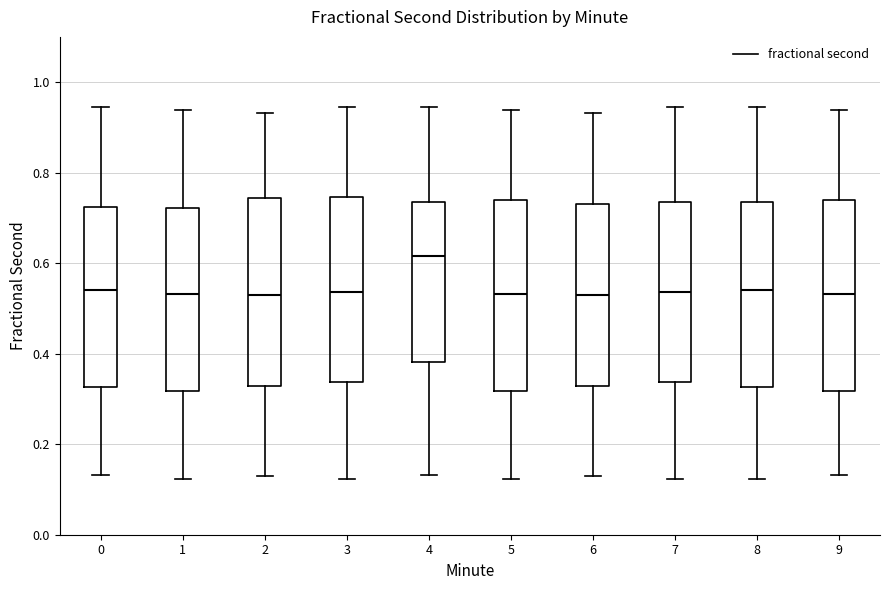

Reading left to right, read every box against the y-axis: the position of its median line, the range the box covers, and the ends of its whiskers. The values are not printed on the chart, so give them approximately, as read against the axis.

0: median 0.54, box 0.32 to 0.72, whiskers 0.14 to 0.94
1: median 0.54, box 0.32 to 0.72, whiskers 0.12 to 0.94
2: median 0.54, box 0.32 to 0.74, whiskers 0.12 to 0.94
3: median 0.54, box 0.34 to 0.74, whiskers 0.12 to 0.94
4: median 0.62, box 0.38 to 0.74, whiskers 0.14 to 0.94
5: median 0.54, box 0.32 to 0.74, whiskers 0.12 to 0.94
6: median 0.54, box 0.32 to 0.74, whiskers 0.12 to 0.94
7: median 0.54, box 0.34 to 0.74, whiskers 0.12 to 0.94
8: median 0.54, box 0.32 to 0.74, whiskers 0.12 to 0.94
9: median 0.54, box 0.32 to 0.74, whiskers 0.14 to 0.94